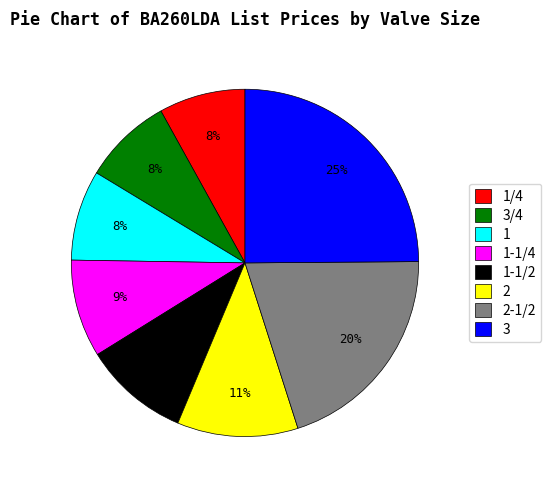

True or false: 2 accounts for 17% of the total.

False